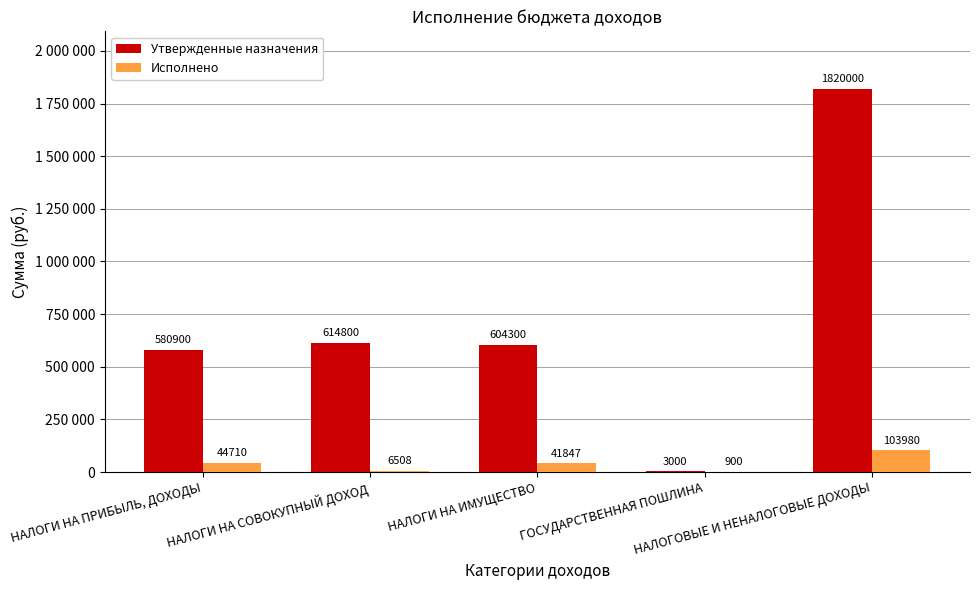

What are all the series names shown in the legend?

Утвержденные назначения, Исполнено